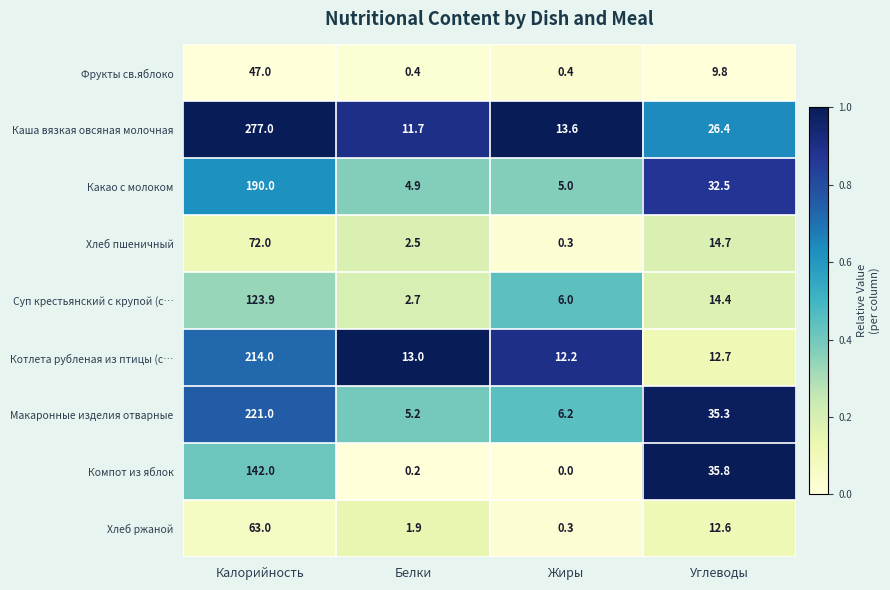

What is the difference between the second highest and second lowest values in the Фрукты св.яблоко series?

9.4